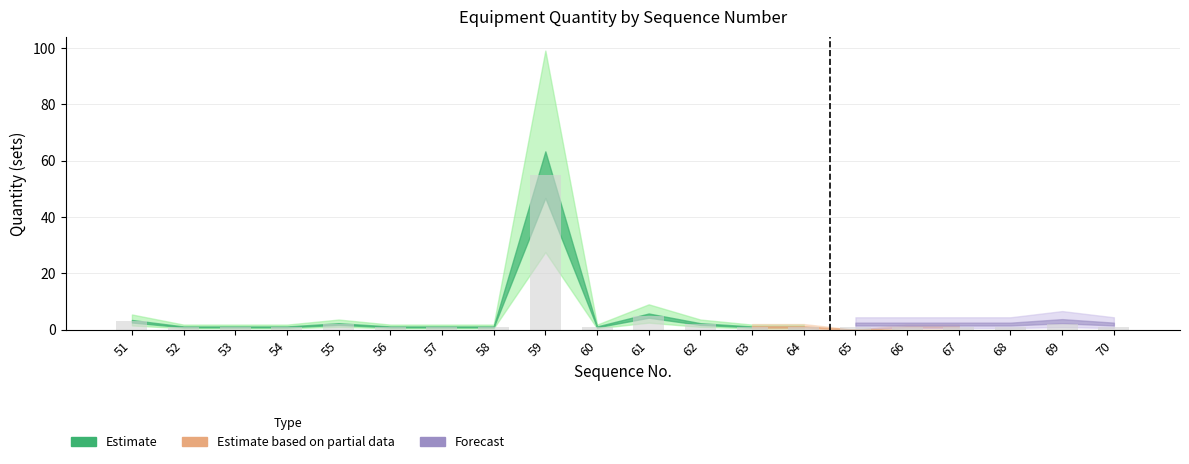

The chart shows a value of 1 at 58. True or false?

True